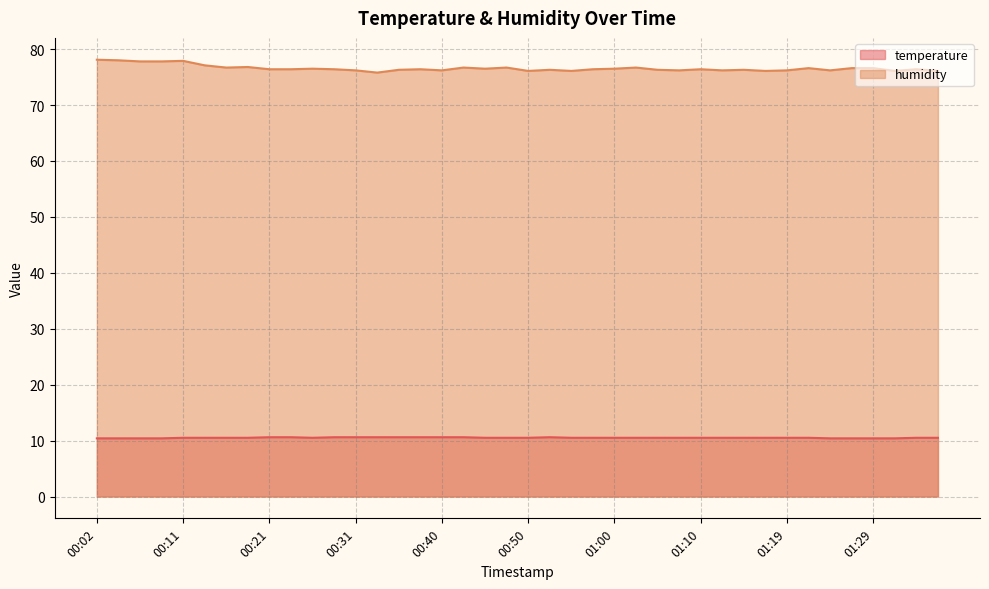

What is the difference between the highest and lowest values at 00:33?

65.2